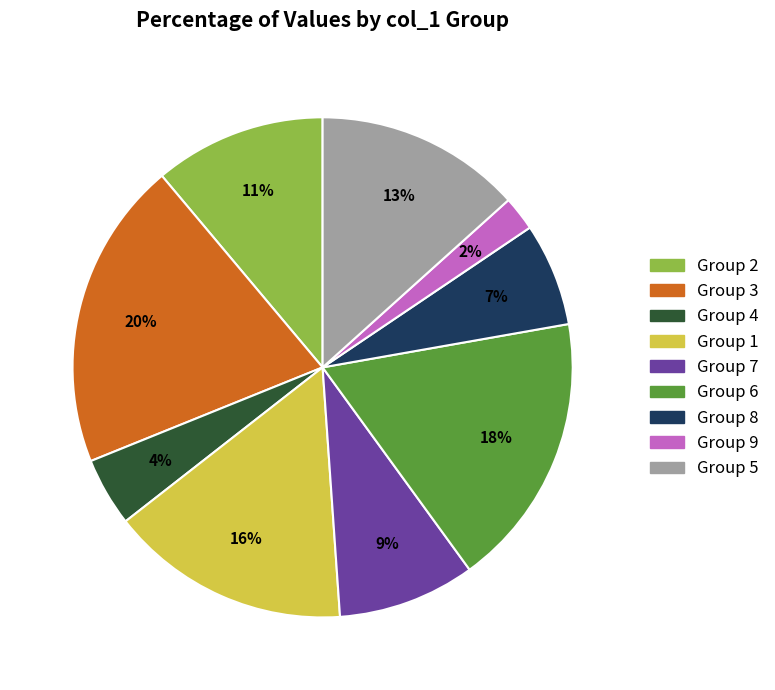

To the nearest percent, what is the average slice percentage?

11%